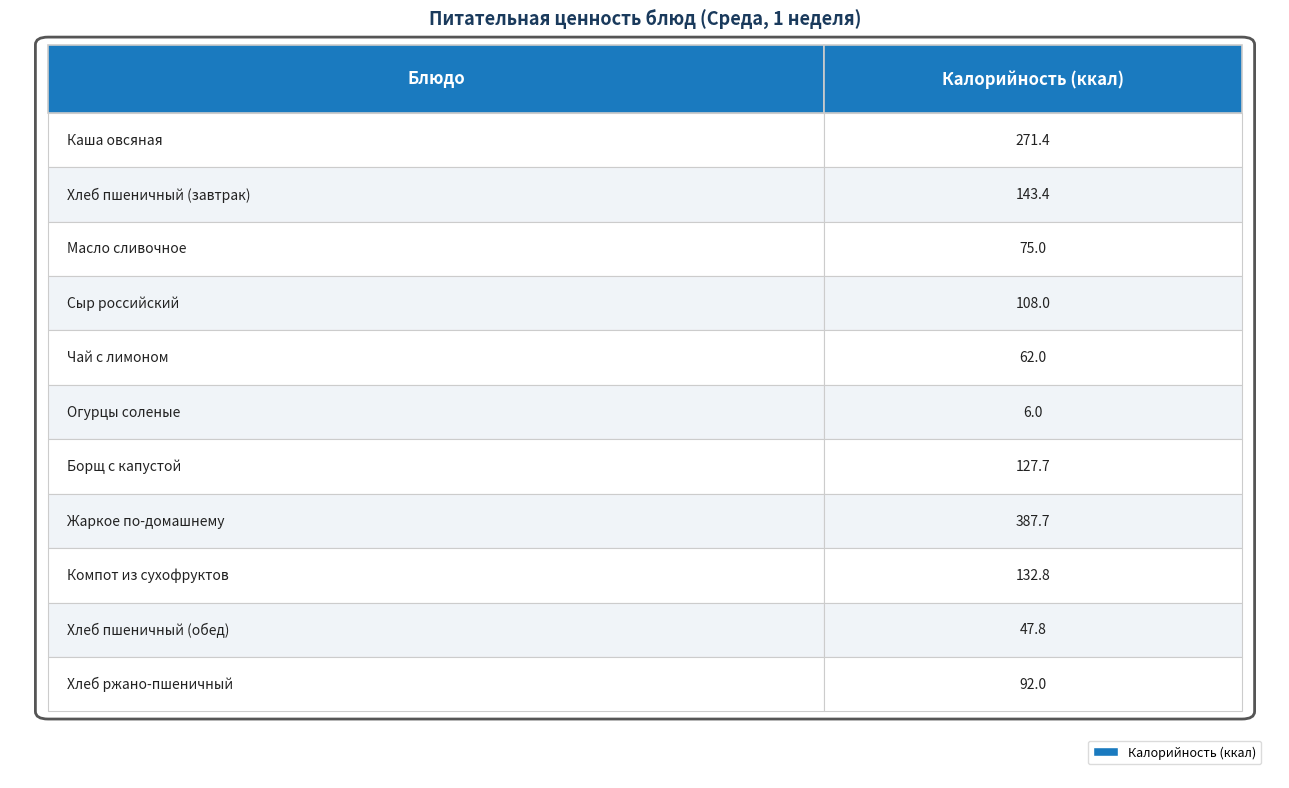

How many data points are above 108?

5